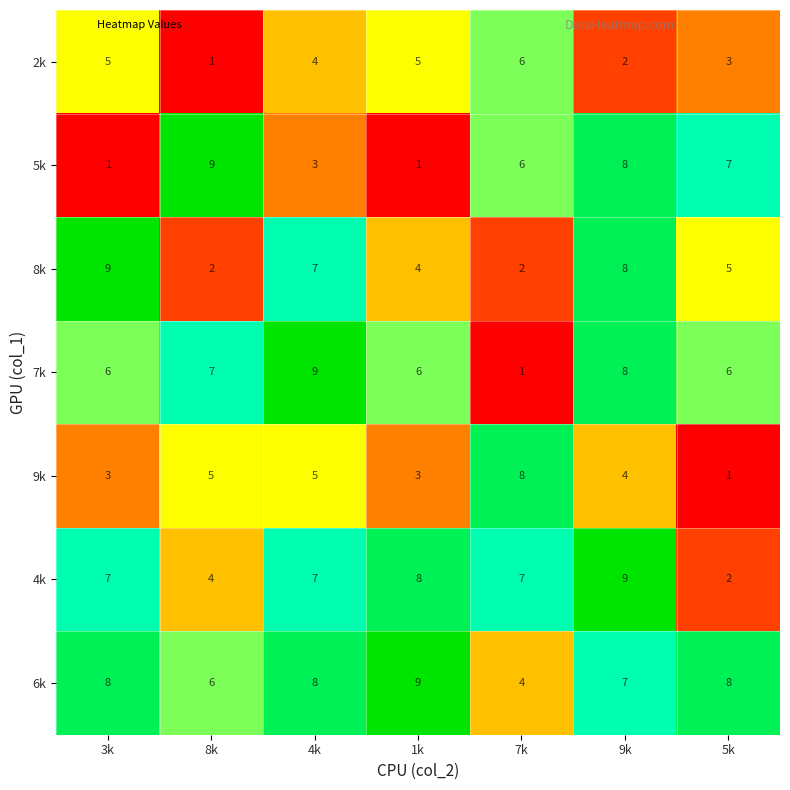

What is the difference between the maximum and minimum values in the 4k series?

7